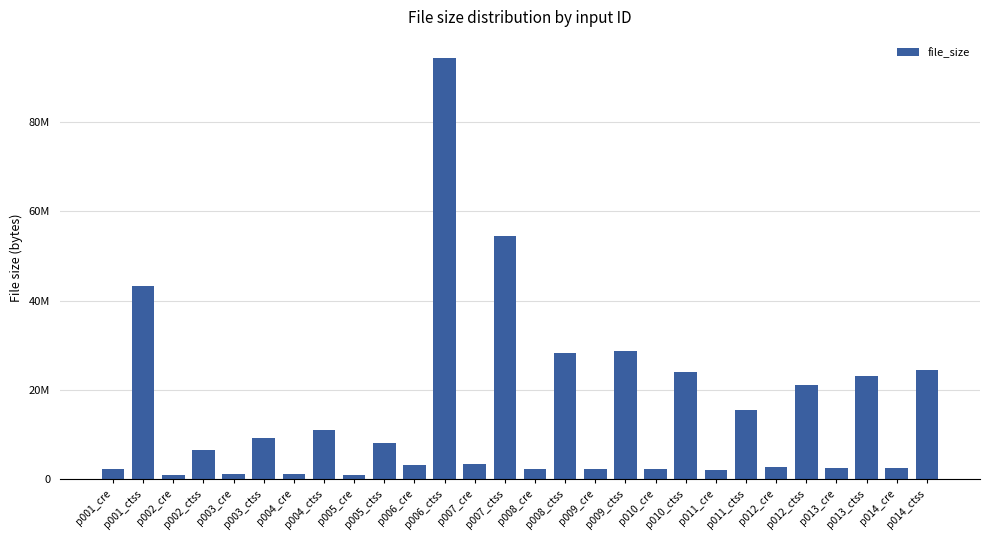

Does the chart contain any negative values?

No